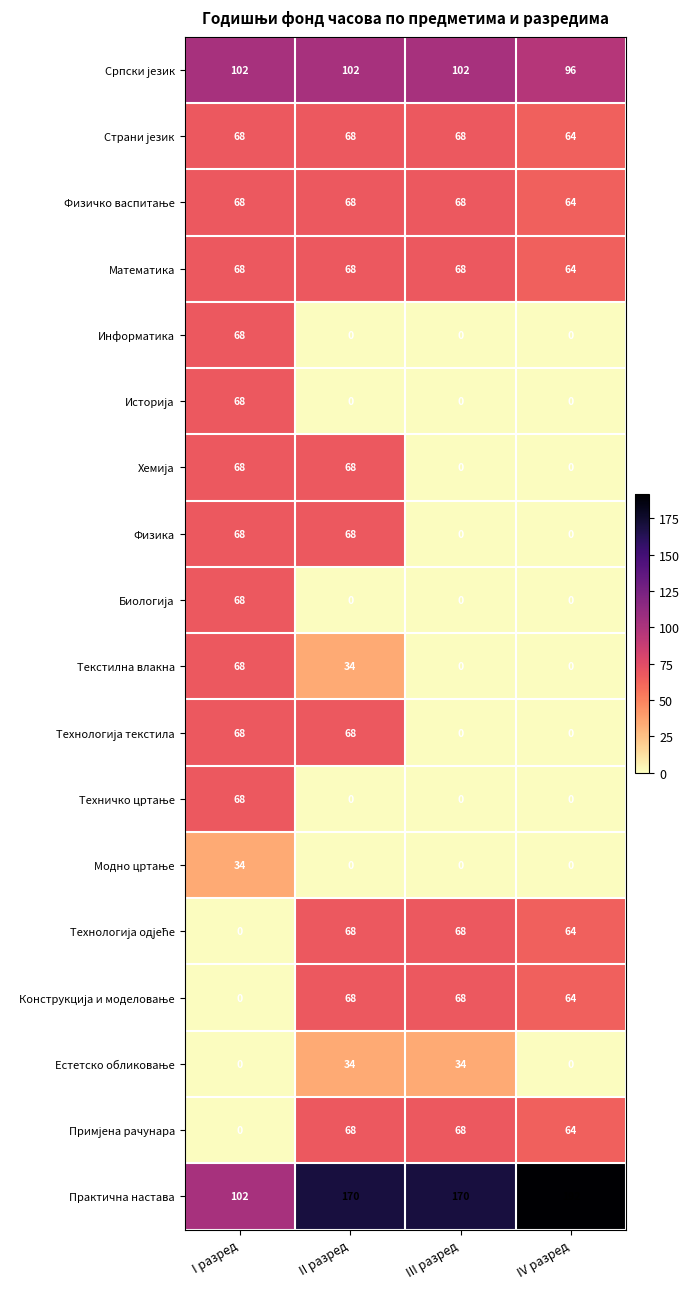

Which series has the largest range (max minus min)?

Практична настава